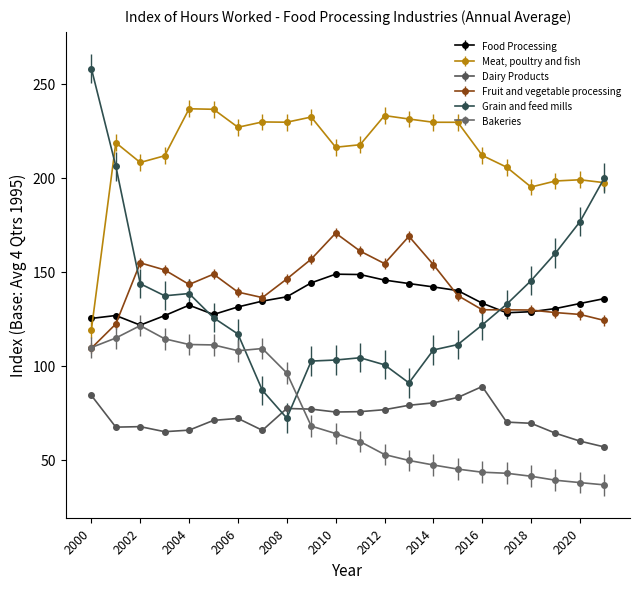

What is the maximum value for Fruit and vegetable processing?

170.6